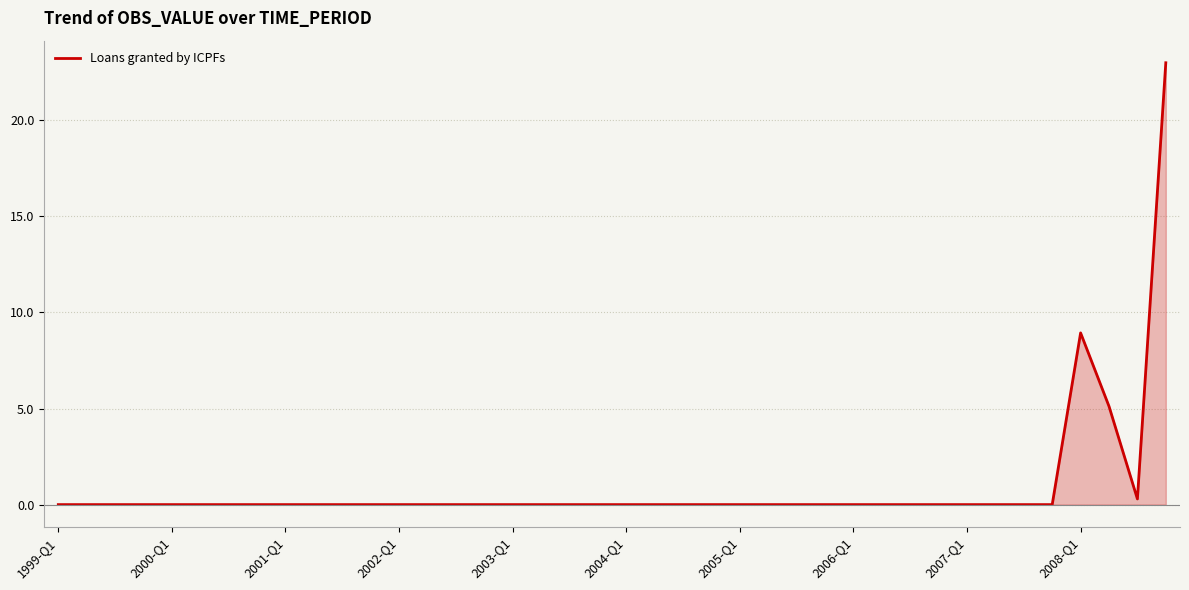

What is the average value?

0.9